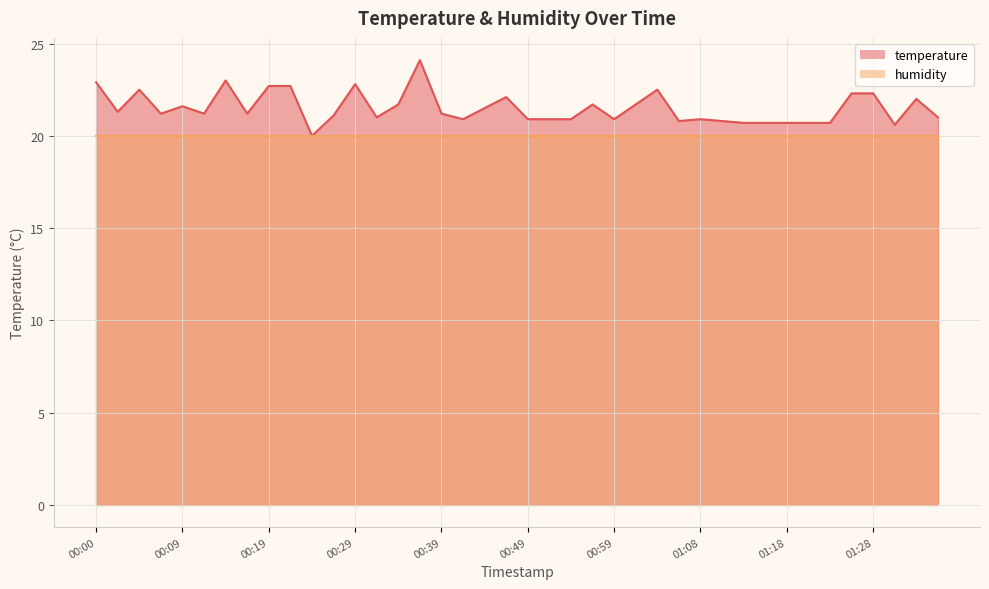

Which has a higher value, 01:06 or 01:35?

01:35